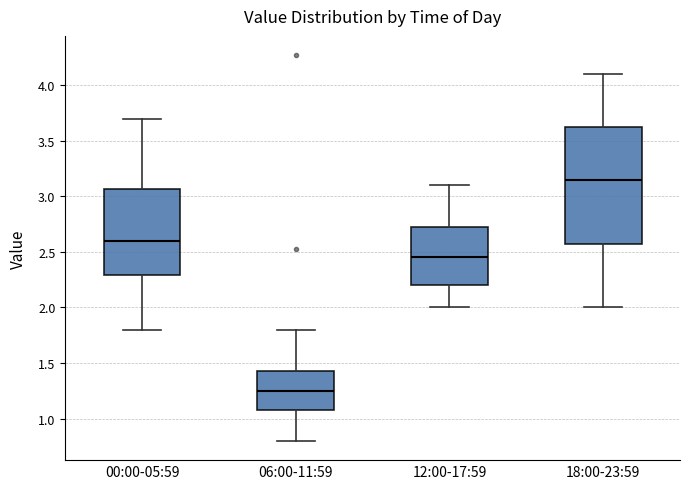

Reading left to right, read every box against the y-axis: the position of its median line, the range the box covers, and the ends of its whiskers. The values are not printed on the chart, so give them approximately, as read against the axis.

00:00-05:59: median 2.60, box 2.30 to 3.05, whiskers 1.80 to 3.70
06:00-11:59: median 1.25, box 1.10 to 1.45, whiskers 0.80 to 1.80
12:00-17:59: median 2.45, box 2.20 to 2.75, whiskers 2.00 to 3.10
18:00-23:59: median 3.15, box 2.60 to 3.65, whiskers 2.00 to 4.10